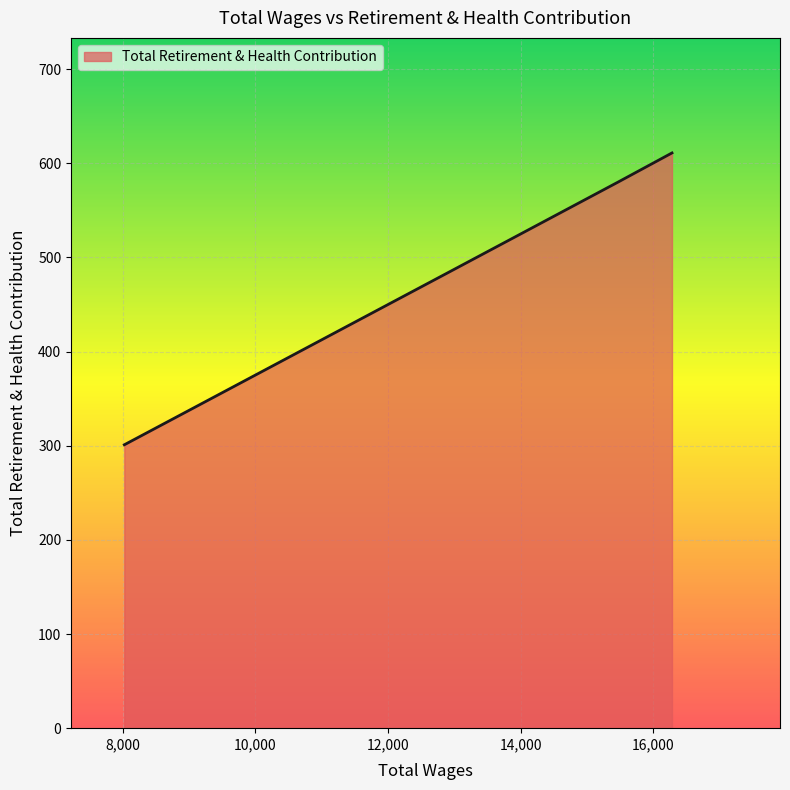

What is the minimum value shown in the chart?

301